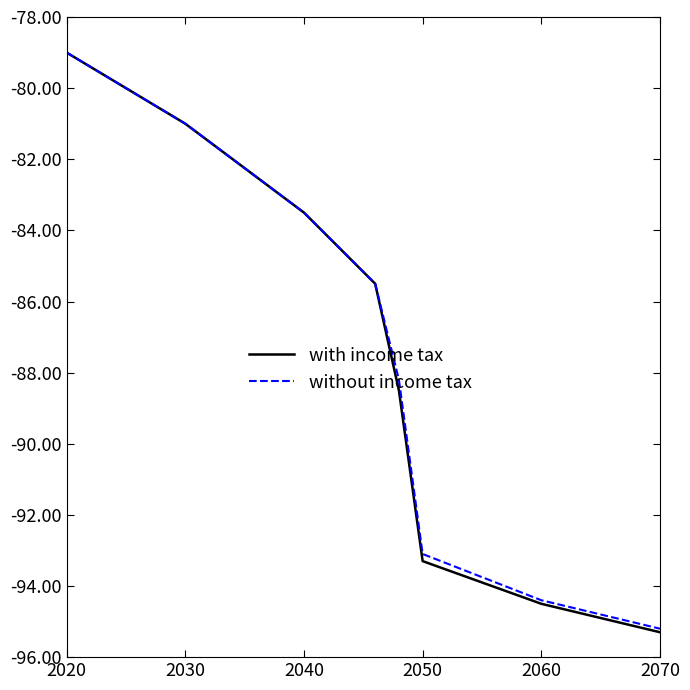

What is the difference between the maximum and second lowest values in the without income tax series?

15.4